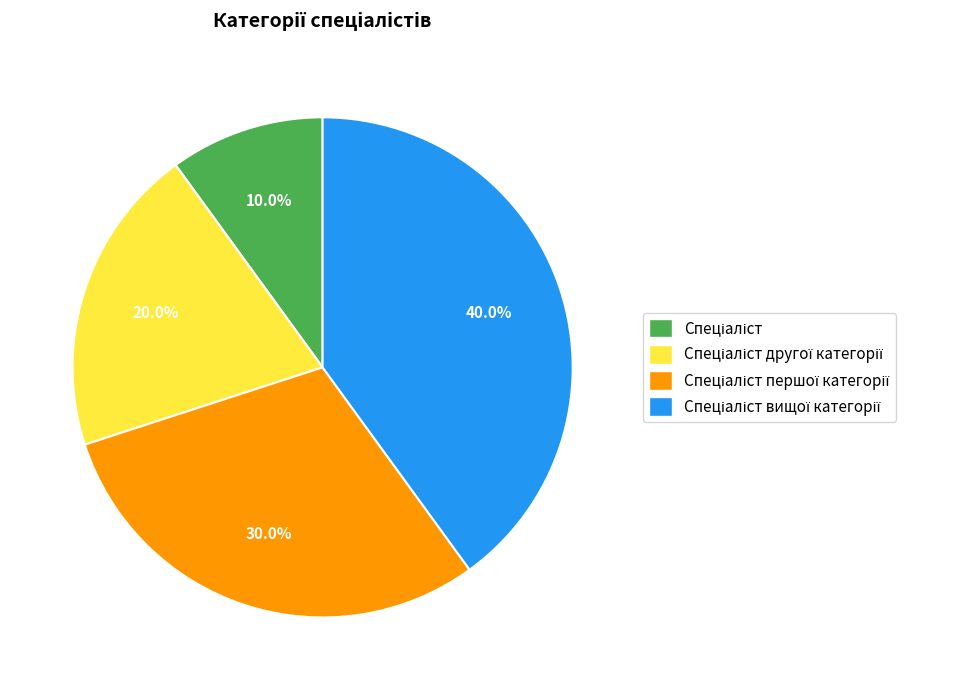

Is there any slice that represents more than half of the pie?

No